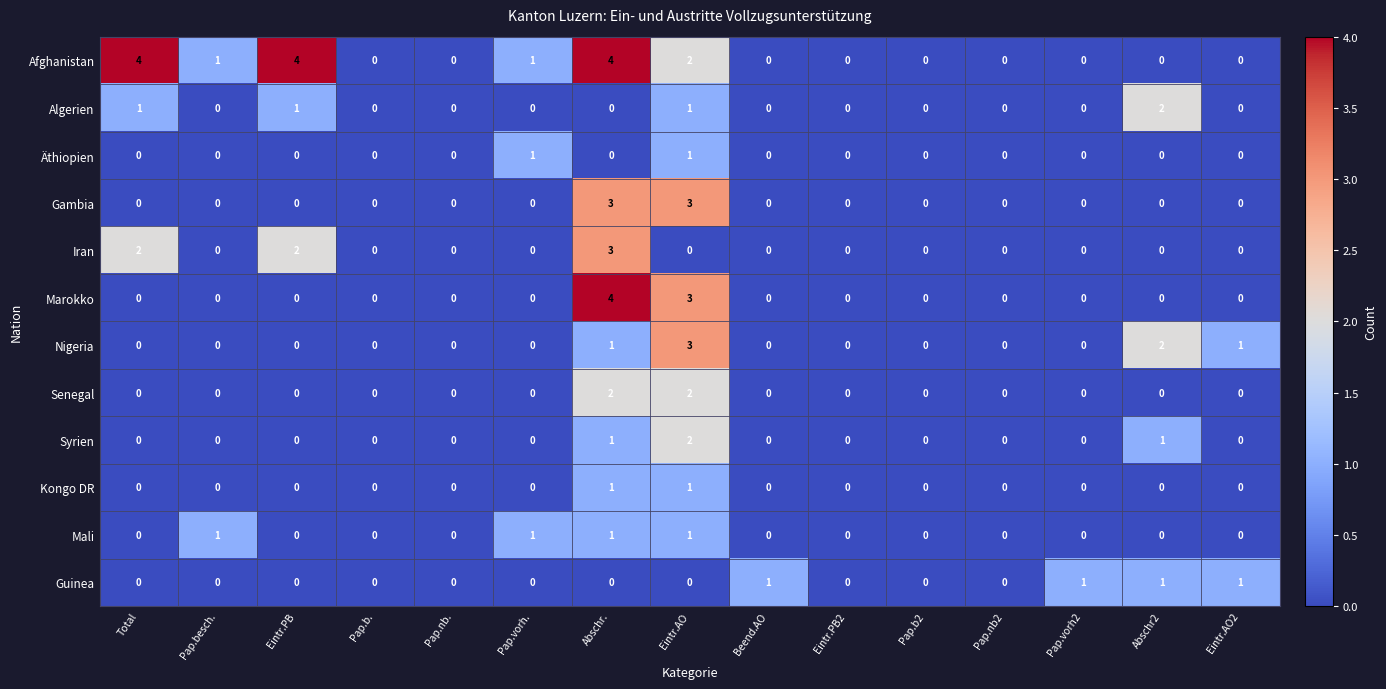

Between Total and Pap.besch., which series saw the biggest shift?

Afghanistan